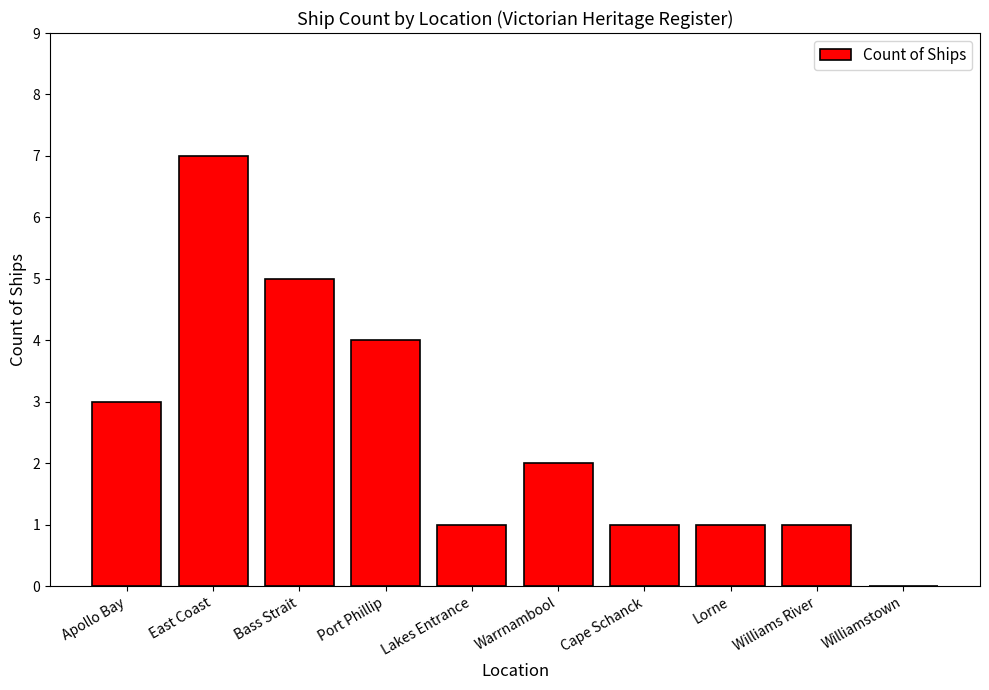

What is the change in value from Port Phillip to Lorne?

-3